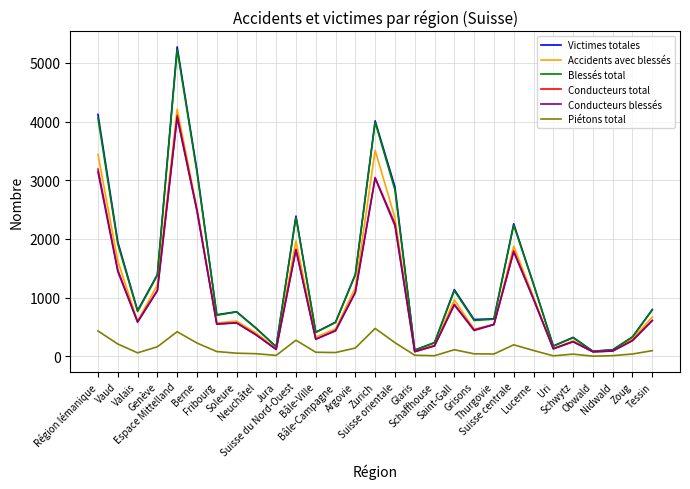

Is the value of Accidents avec blessés at Schaffhouse greater than the value of Conducteurs total at Lucerne?

No